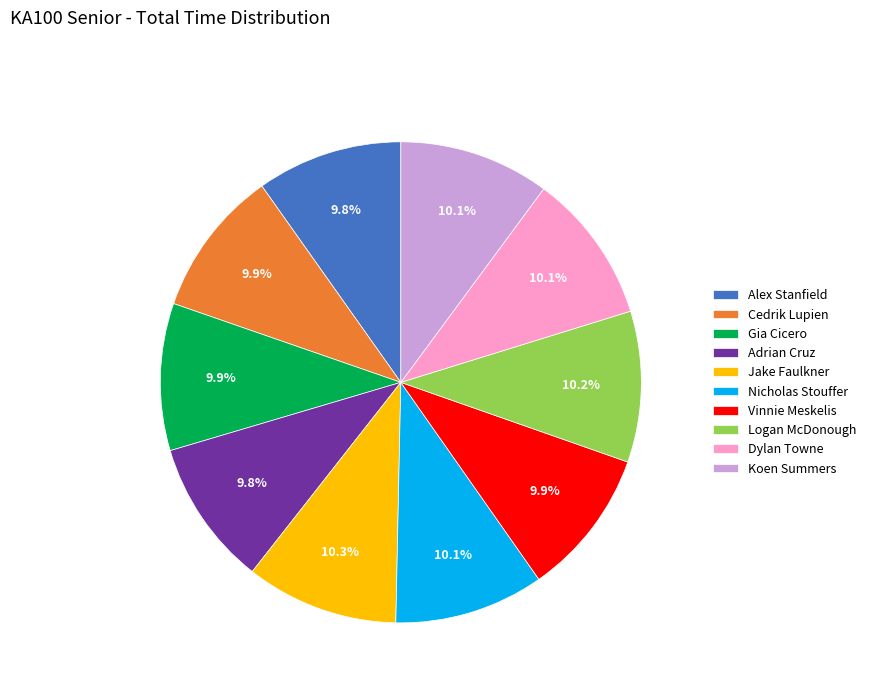

Is there any slice that represents more than half of the pie?

No